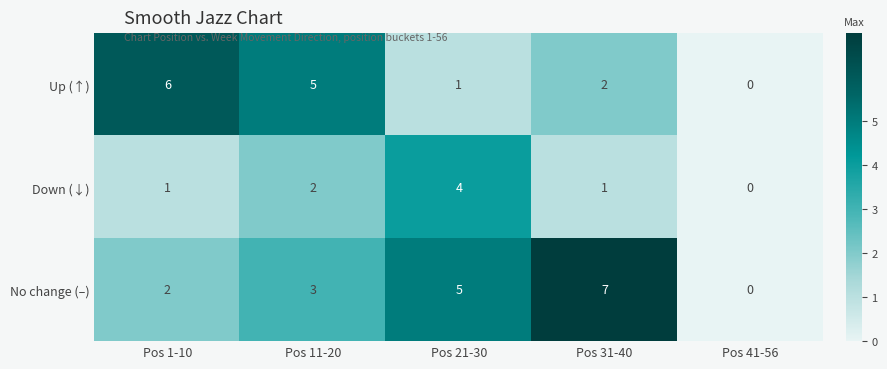

True or false: Up (↑) has a value of 6 at Pos 1-10.

True